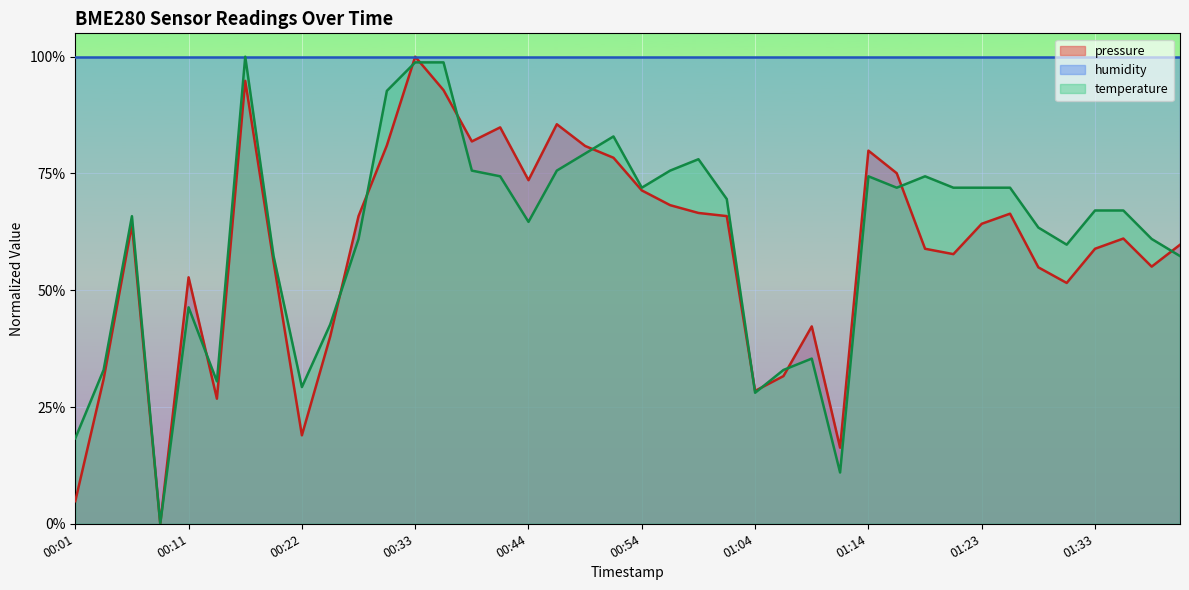

What are all the series names shown in the legend?

pressure, humidity, temperature